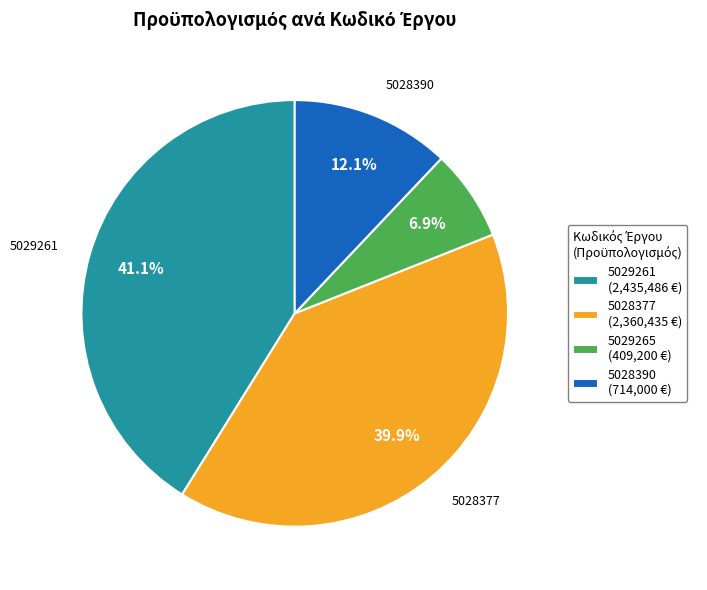

How many segments does this pie chart have?

4